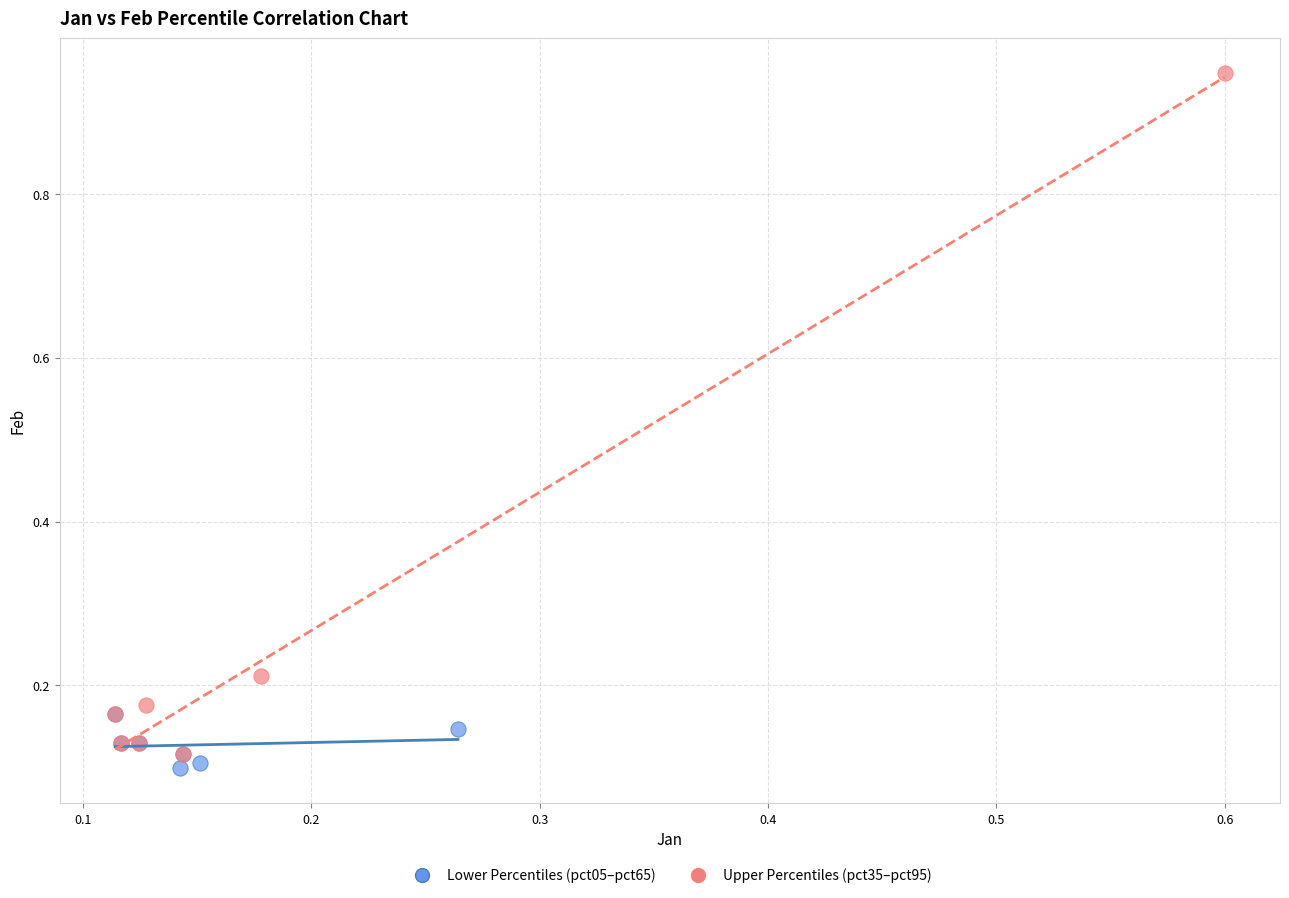

Which series has the largest Y range (max minus min)?

Upper Percentiles (pct35–pct95)